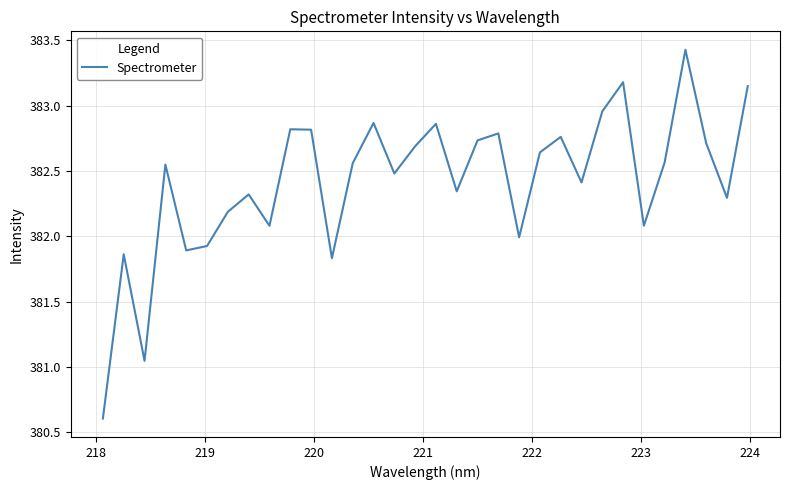

What is the maximum value shown in the chart?

383.4